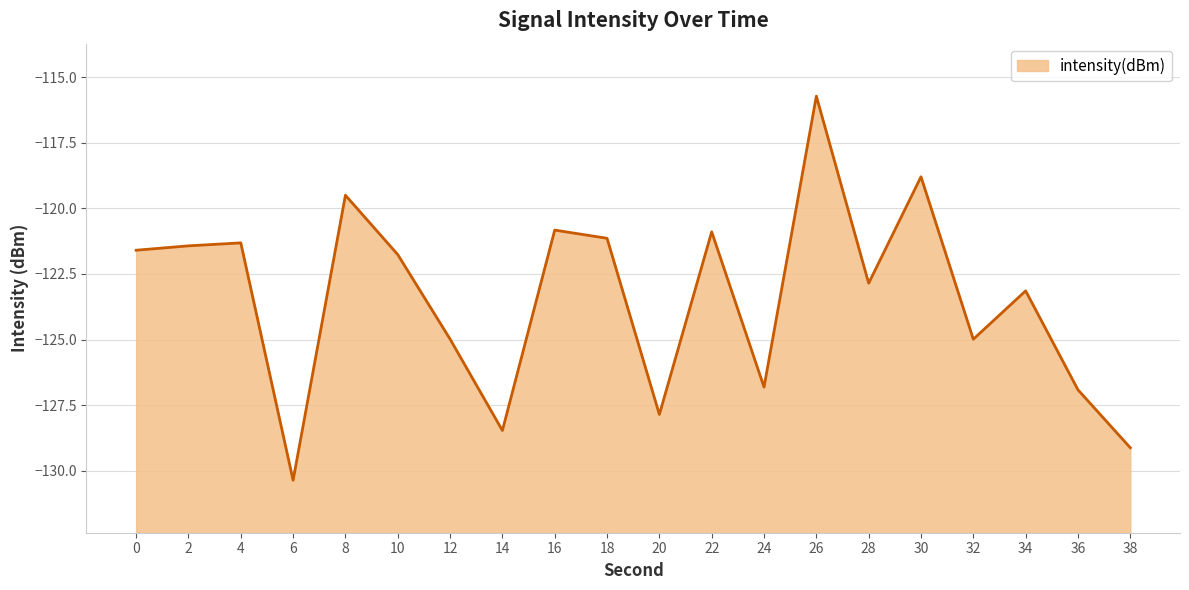

What is the difference between the second highest and minimum values?

11.6